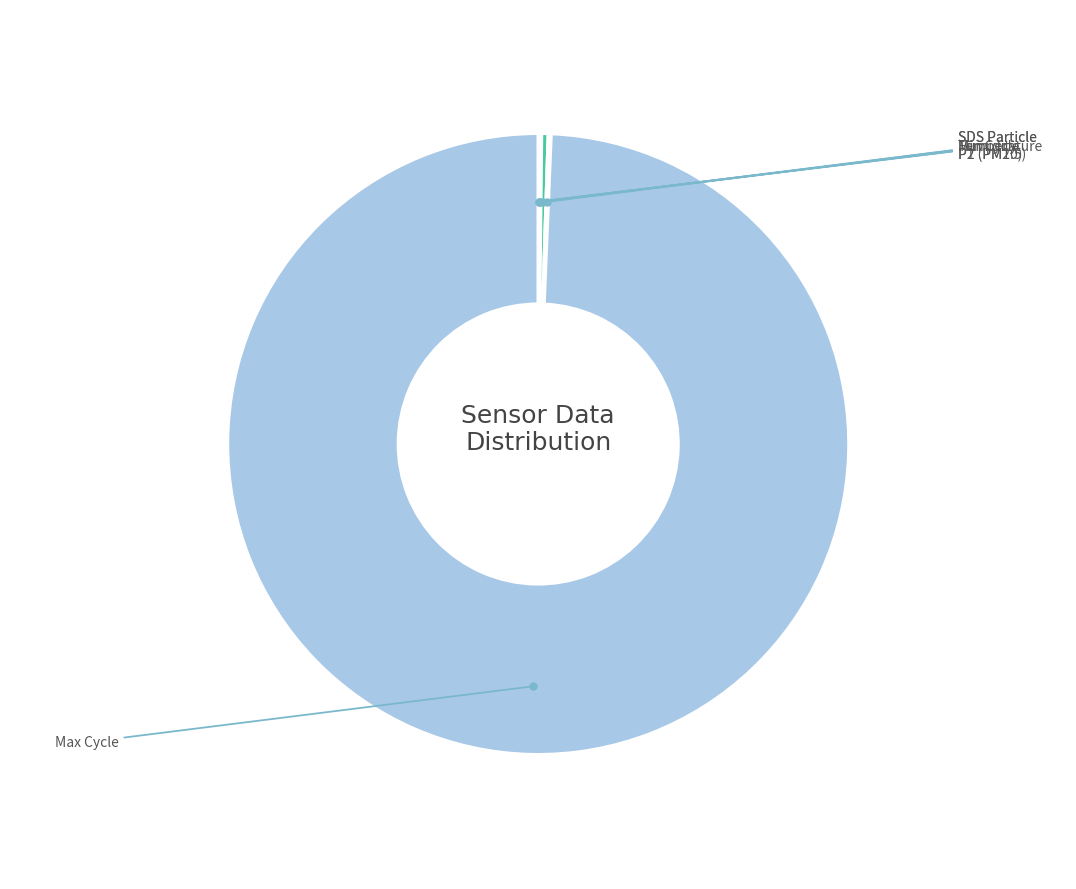

Does any single category account for the majority?

Yes